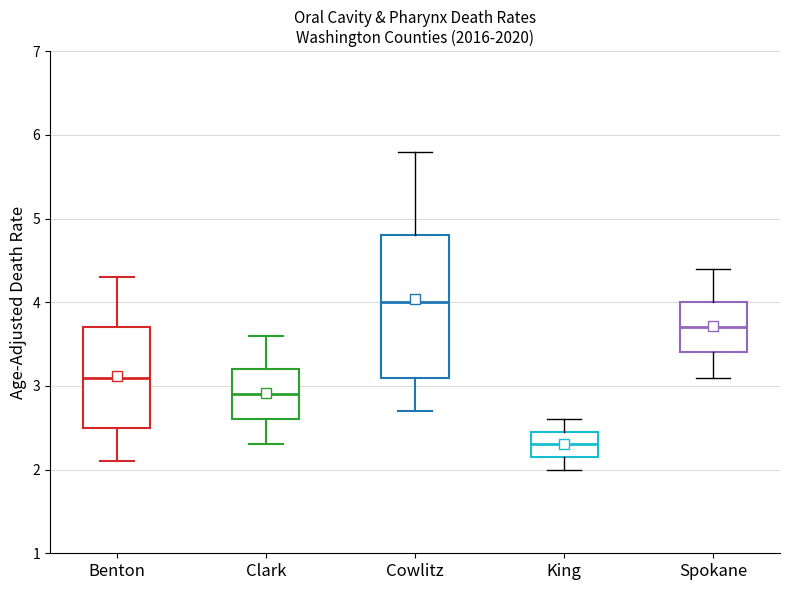

Which box's median line is the lowest?

King